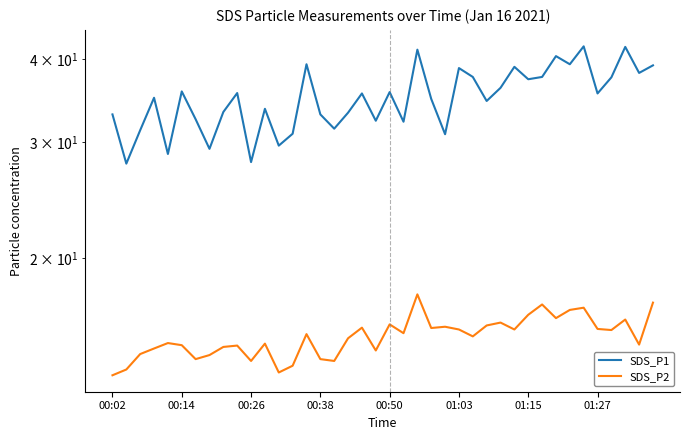

True or false: SDS_P1 has a value of 64.5 at 39.

False